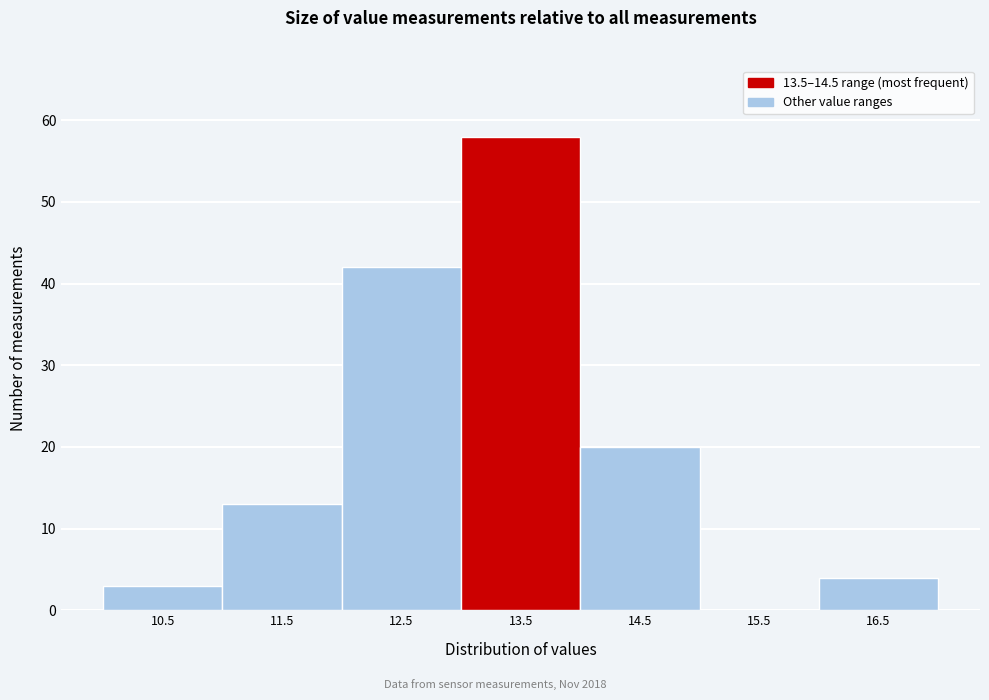

Reading left to right, list all the values displayed in this chart.

10.5=3	11.5=13	12.5=42	13.5=58	14.5=20	15.5=0	16.5=4